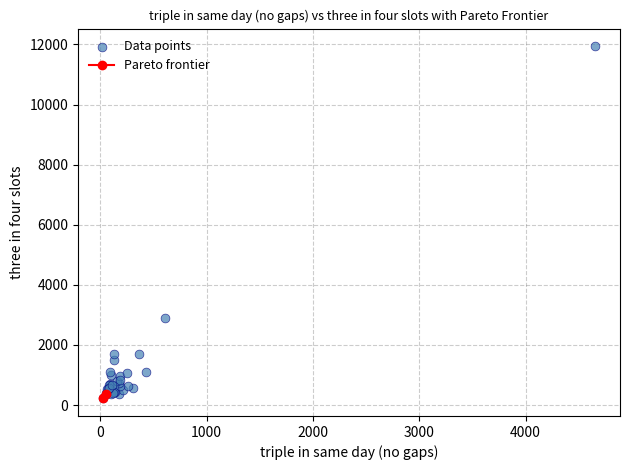

What Y value in the scatter plot is closest to 6082?

2907